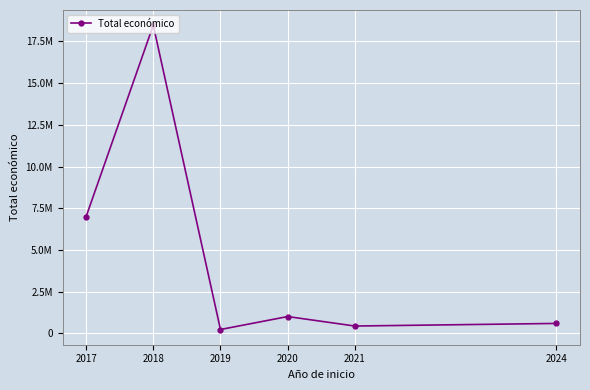

What is the value of the 6th point from the left?

596384